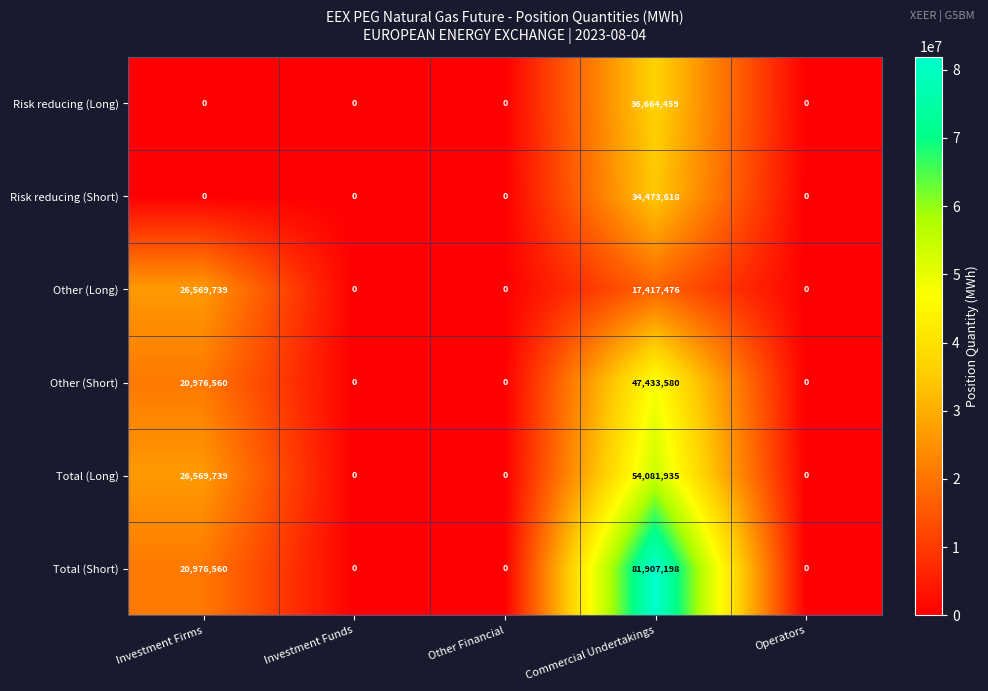

What value does the Other (Long) series have at Investment Firms?

26569739